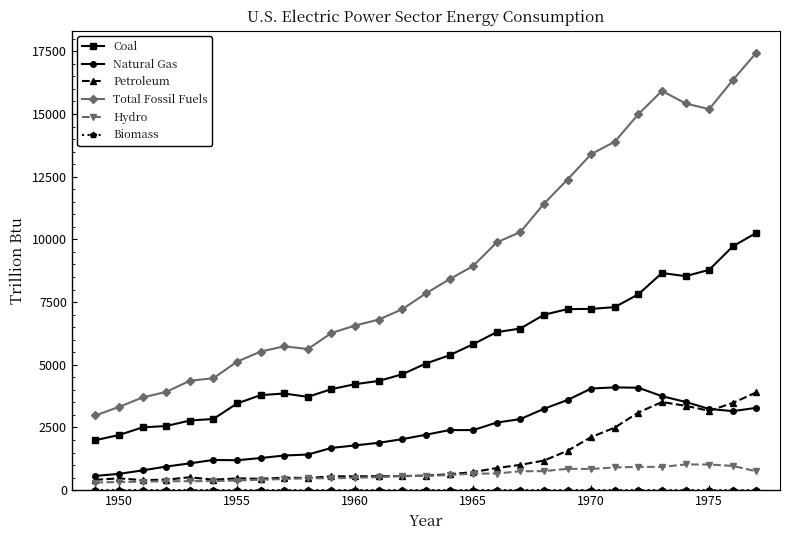

True or false: Total Fossil Fuels and Hydro intersect in this chart.

False